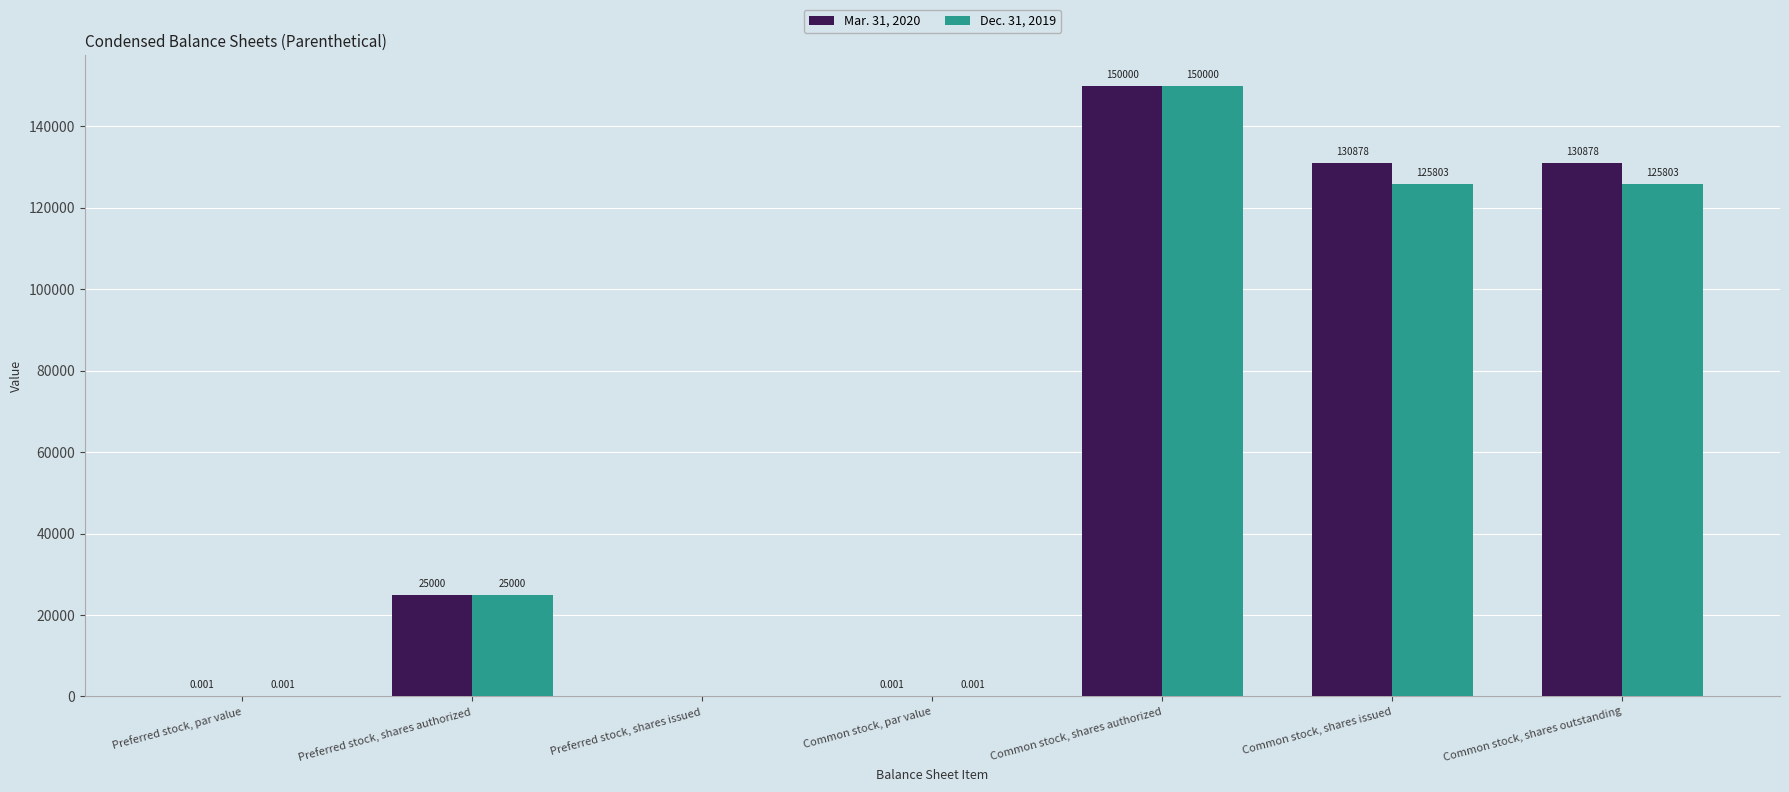

At which label is Mar. 31, 2020 closest to 75000?

Preferred stock, shares authorized